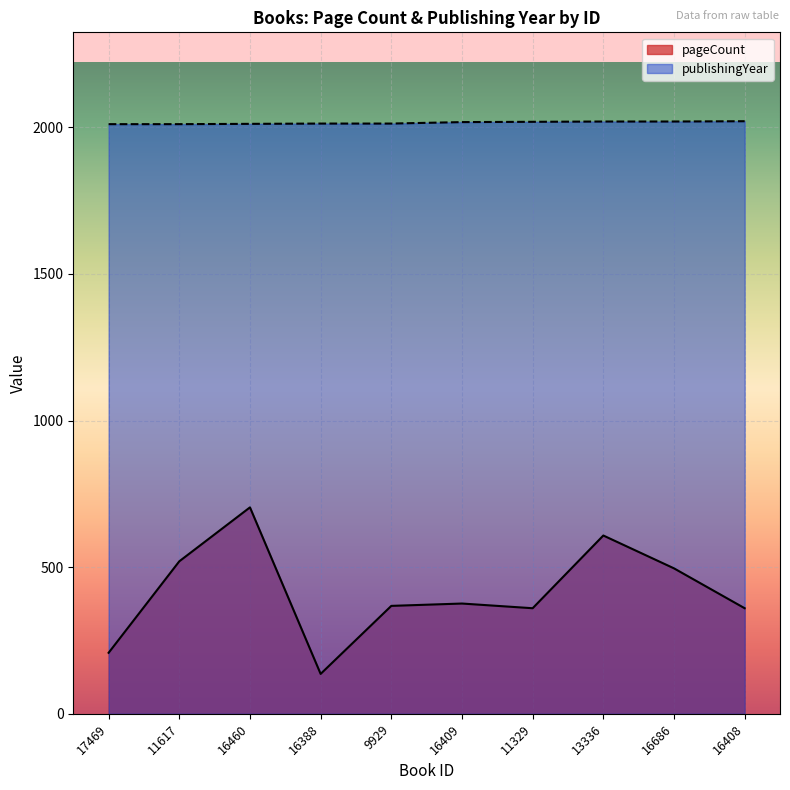

List the labels in order of publishingYear value, smallest first.

17469, 11617, 16460, 16388, 9929, 16409, 11329, 13336, 16686, 16408